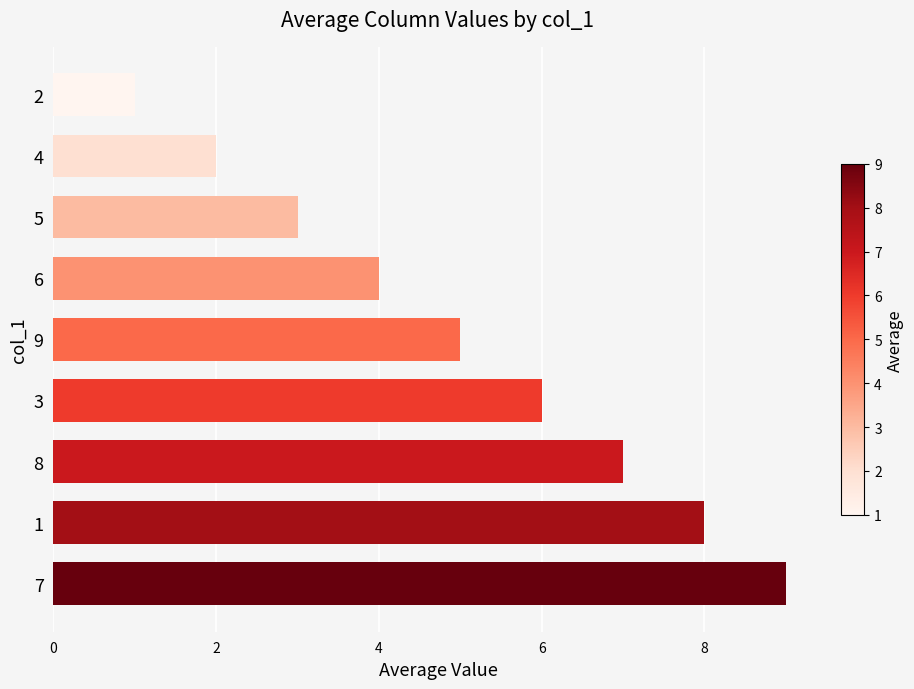

At which category does the chart reach its minimum across all series?

2